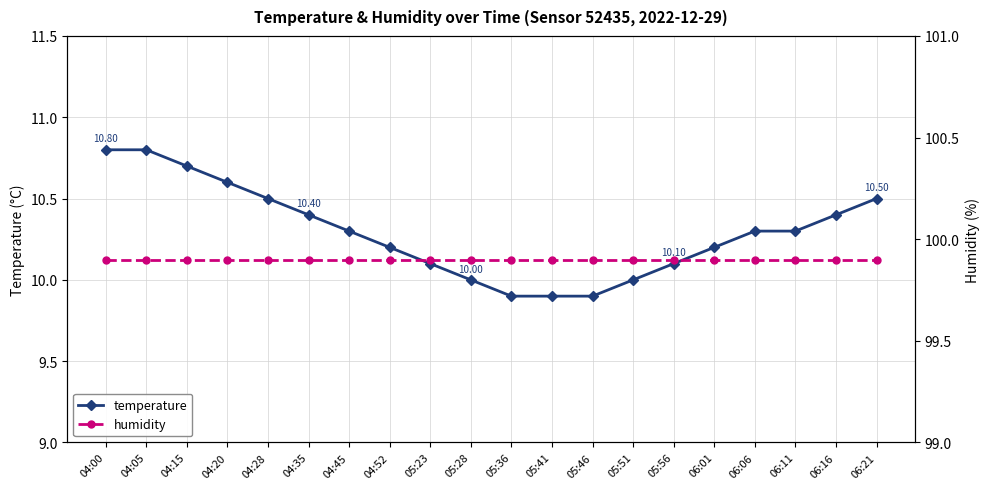

At which label does humidity reach its minimum?

04:00